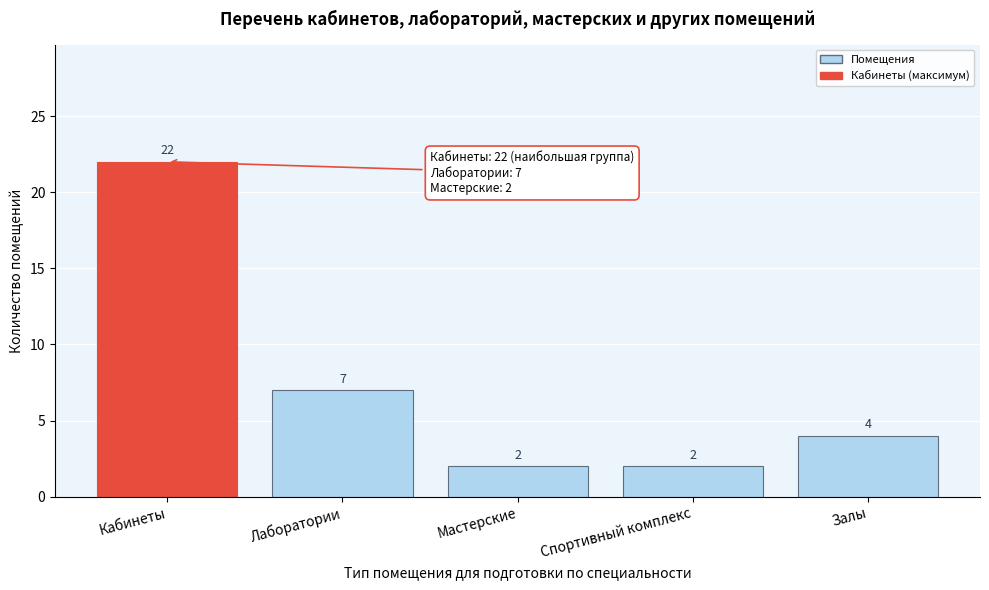

Reading left to right, extract all data points from this chart.

Кабинеты=22	Лаборатории=7	Мастерские=2	Спортивный комплекс=2	Залы=4